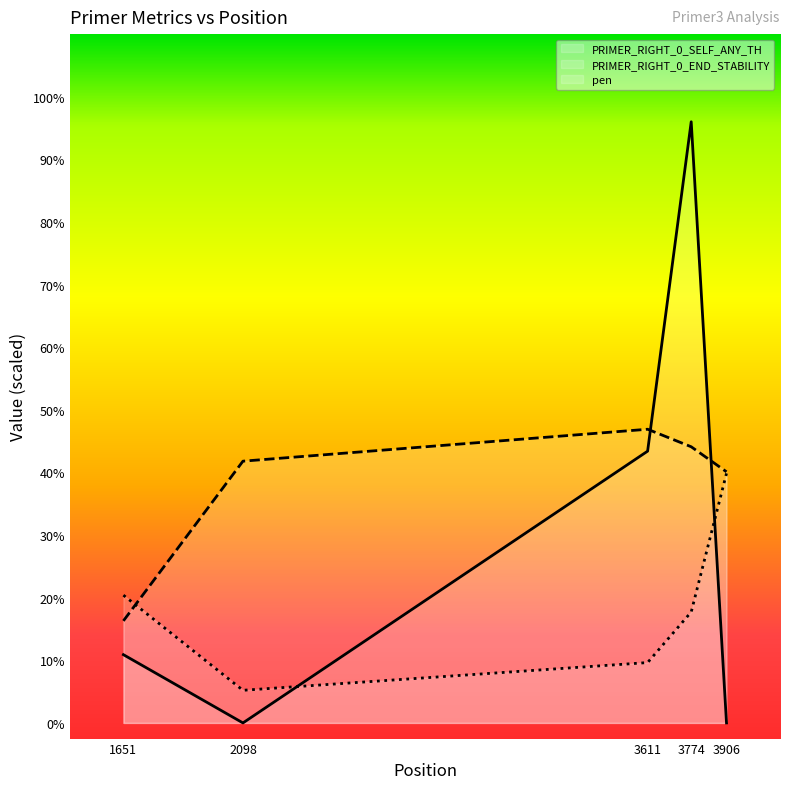

What is the sum of the PRIMER_RIGHT_0_SELF_ANY_TH values at 3611 and 3906?

8.7